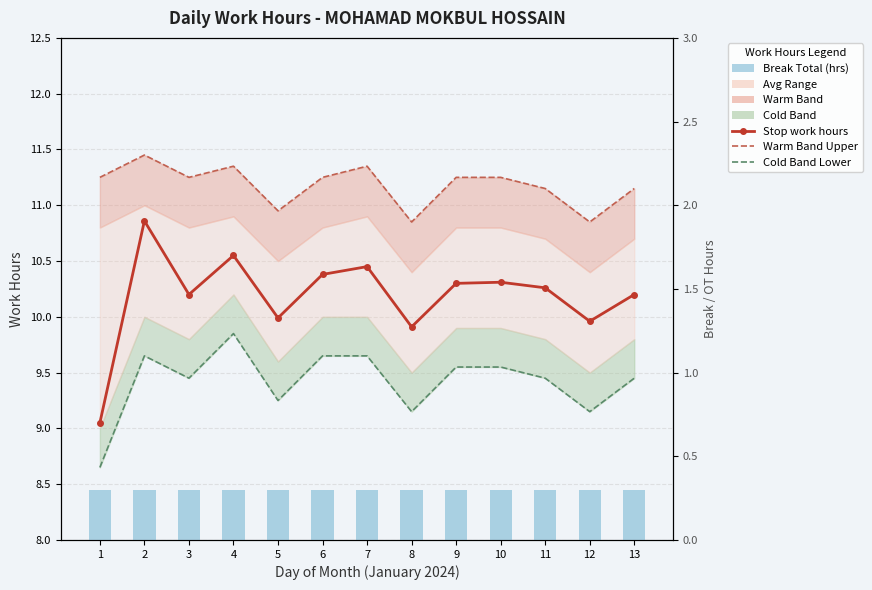

Is it true that Stop work hours equals 3.8 at 11?

False